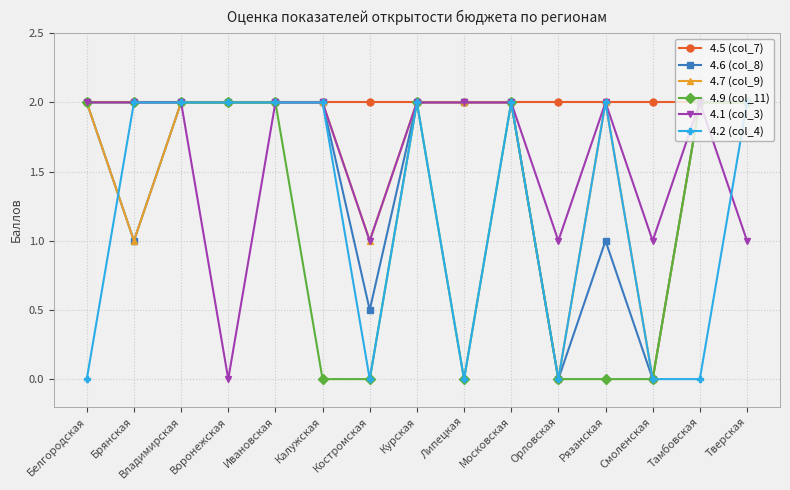

What is the difference between the highest and lowest values at Брянская?

1.0